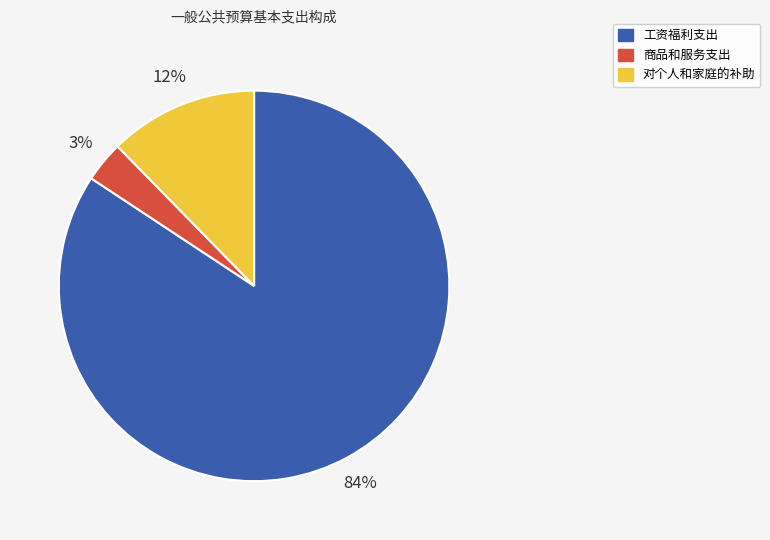

How many slices are in this pie chart?

3